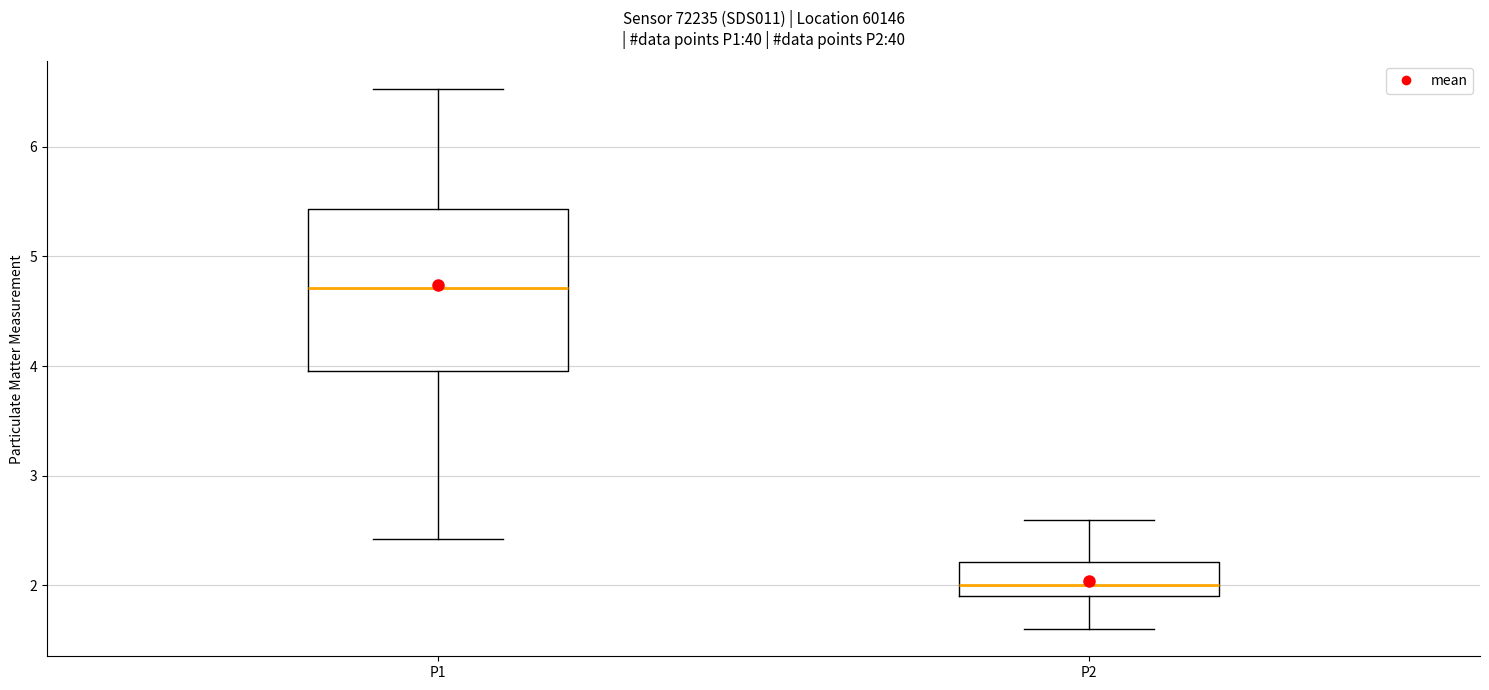

Comparing the boxes themselves (not the whiskers), which one is the tallest?

P1